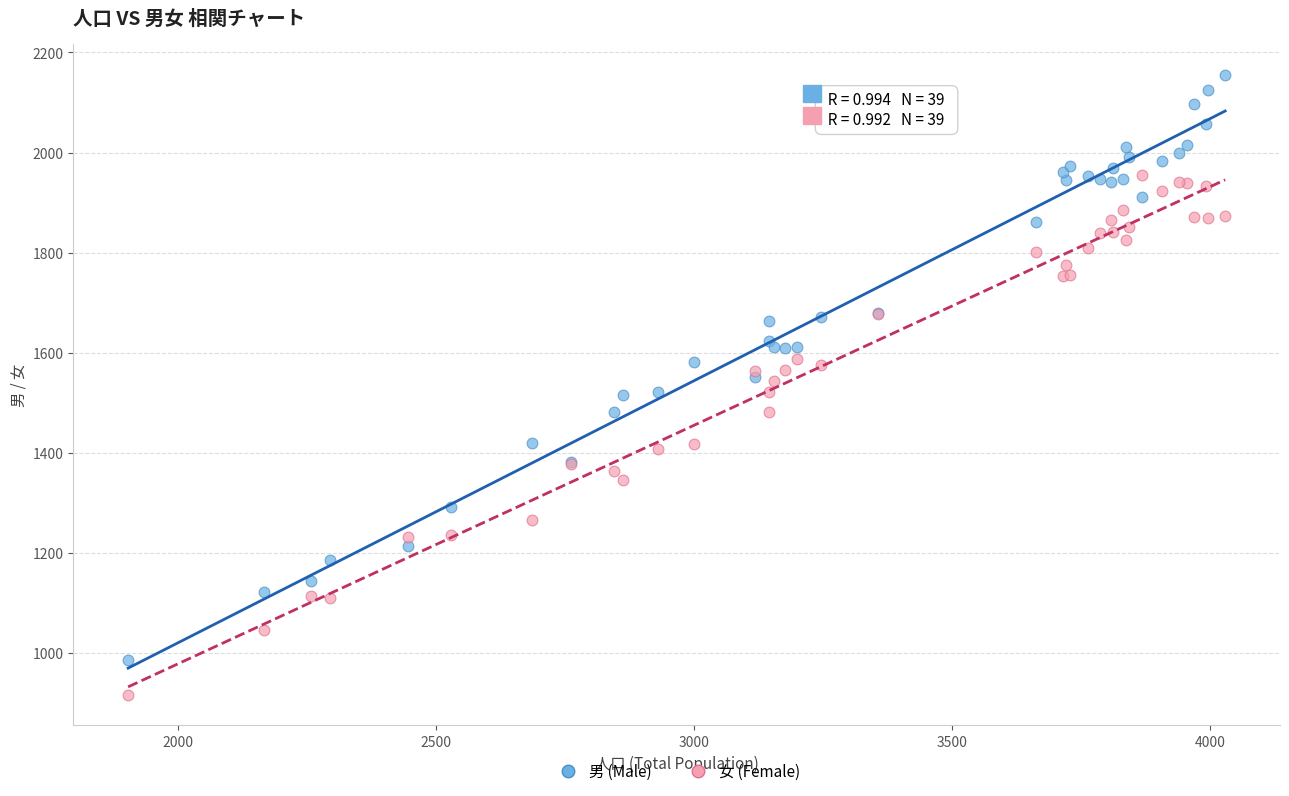

Which series reaches the minimum Y coordinate?

女 (Female)